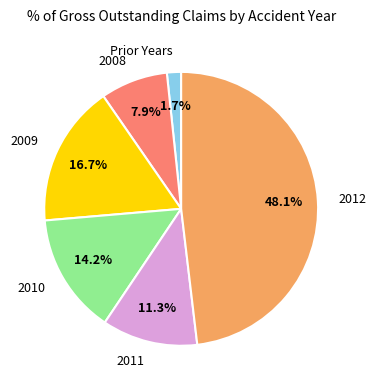

The 2012 slice represents 48% of the pie. True or false?

True